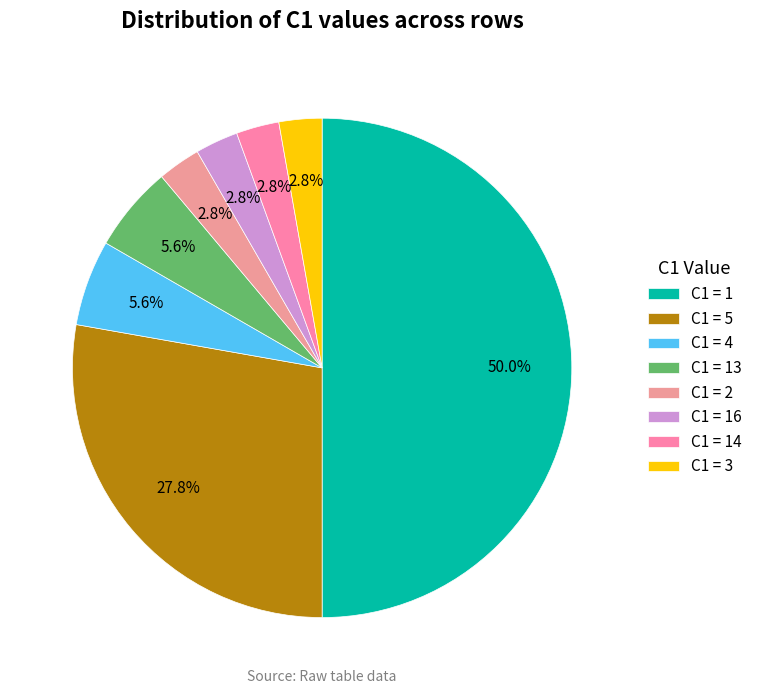

Count the number of slices in the pie.

8